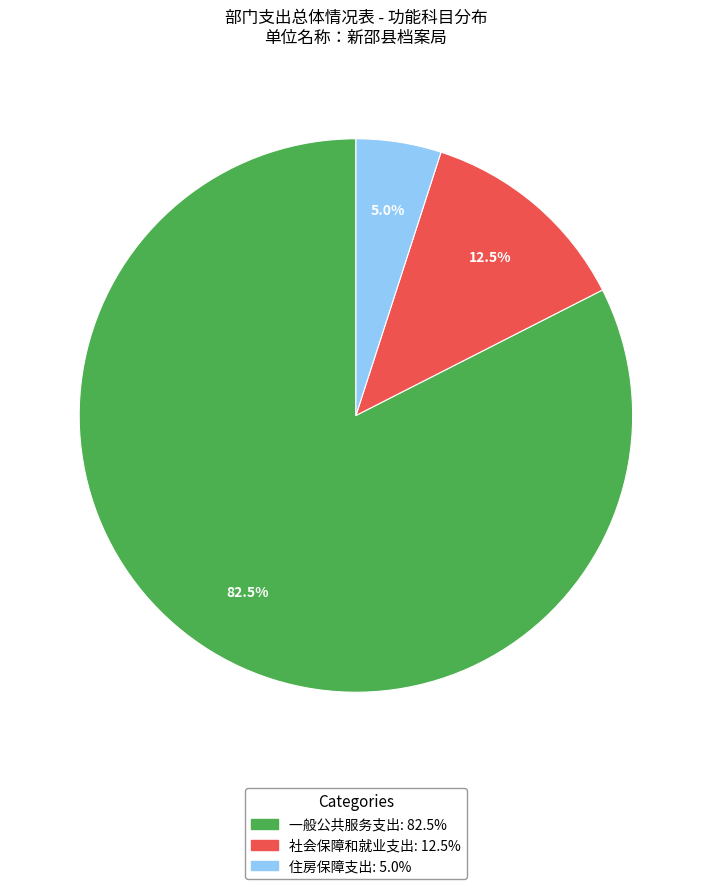

To the nearest percent, what is the difference between the largest and smallest slice percentages?

78%